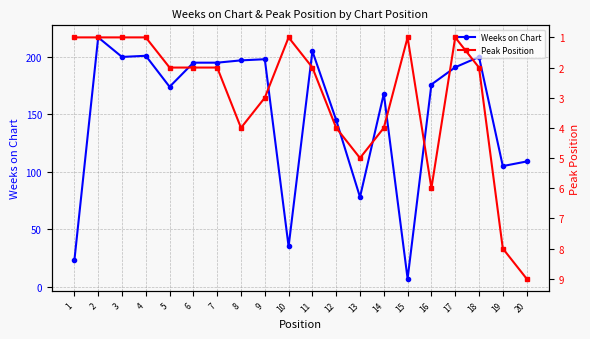

At which category is the sum across all series the highest?

2